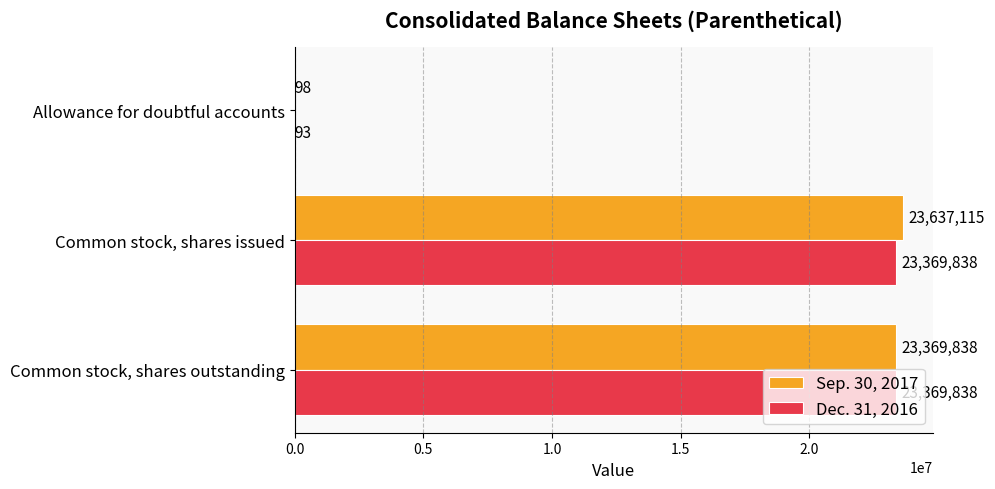

What is the sum of the Dec. 31, 2016 values at Allowance for doubtful accounts and Common stock, shares outstanding?

23369931